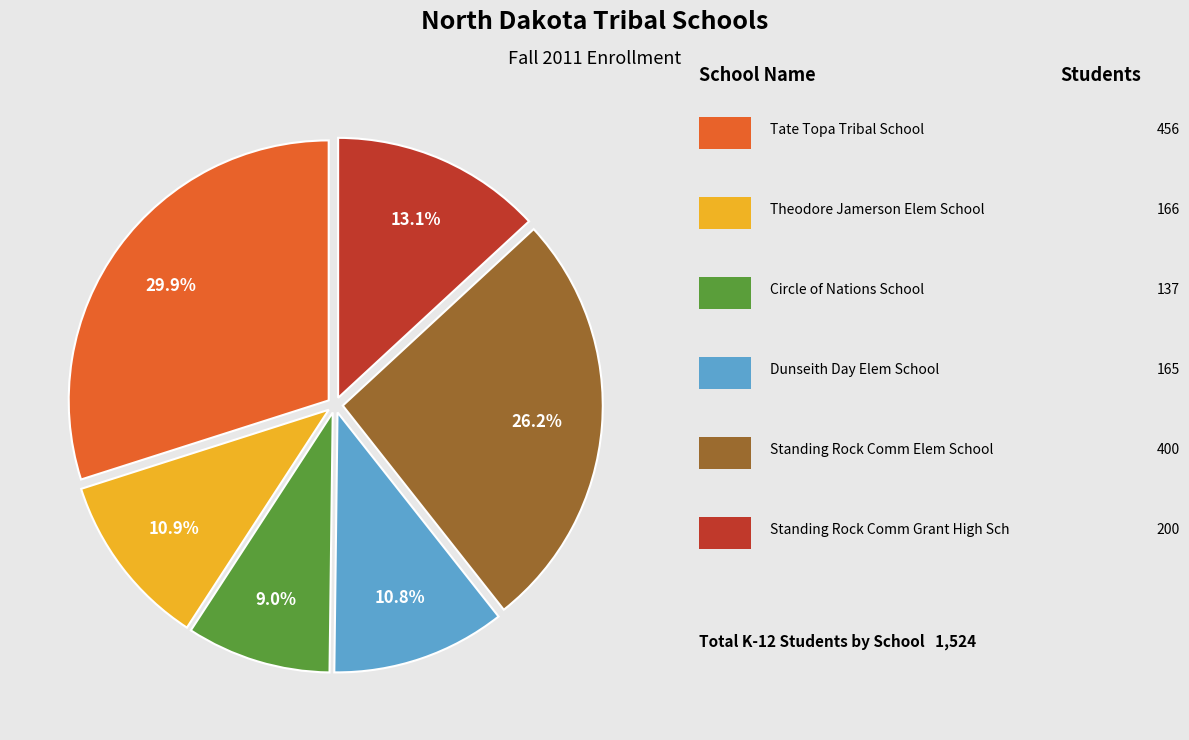

Does any single category account for the majority?

No